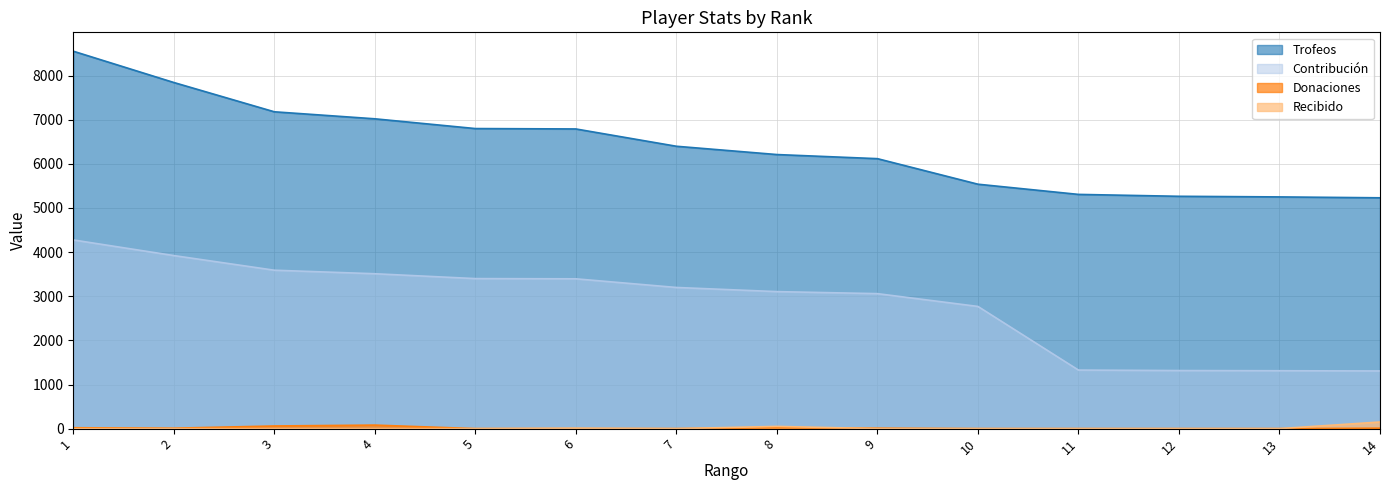

True or false: Trofeos and Donaciones cross at least once.

False